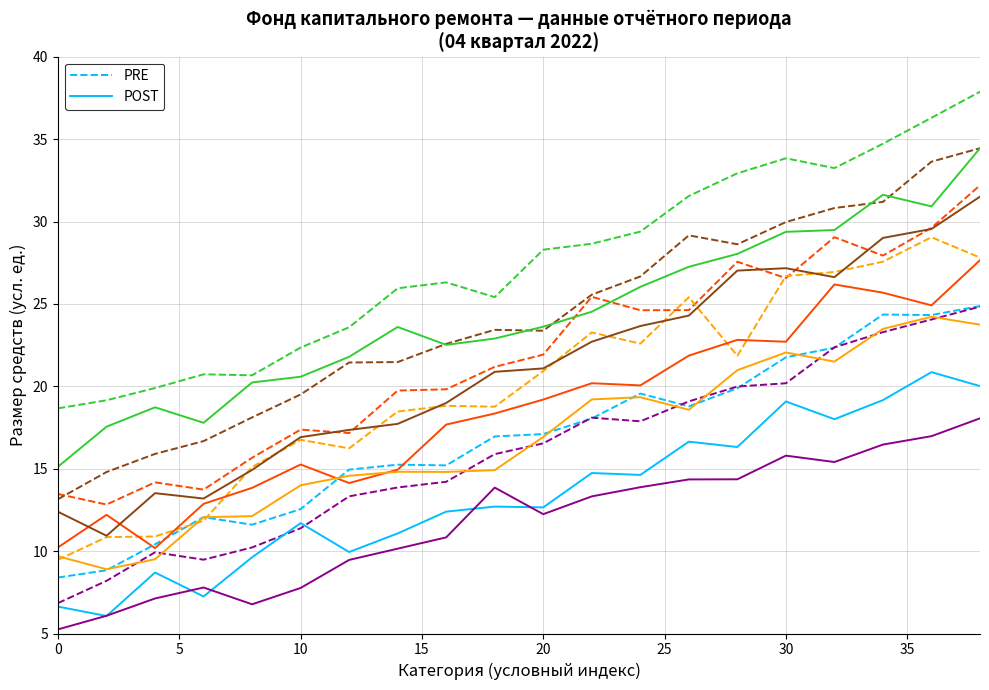

What is the minimum value for PRE?

8.4